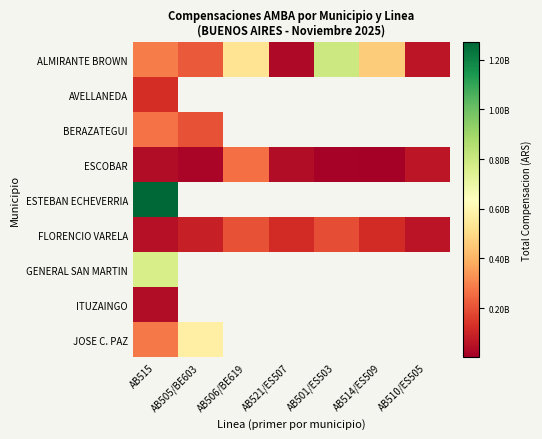

At which category is the sum across all series the highest?

AB515